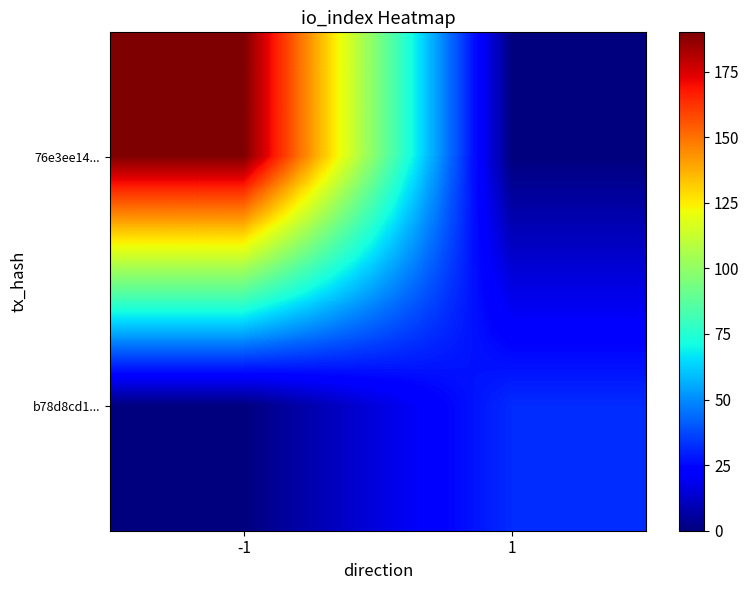

Which has a higher value, 1 or -1?

-1